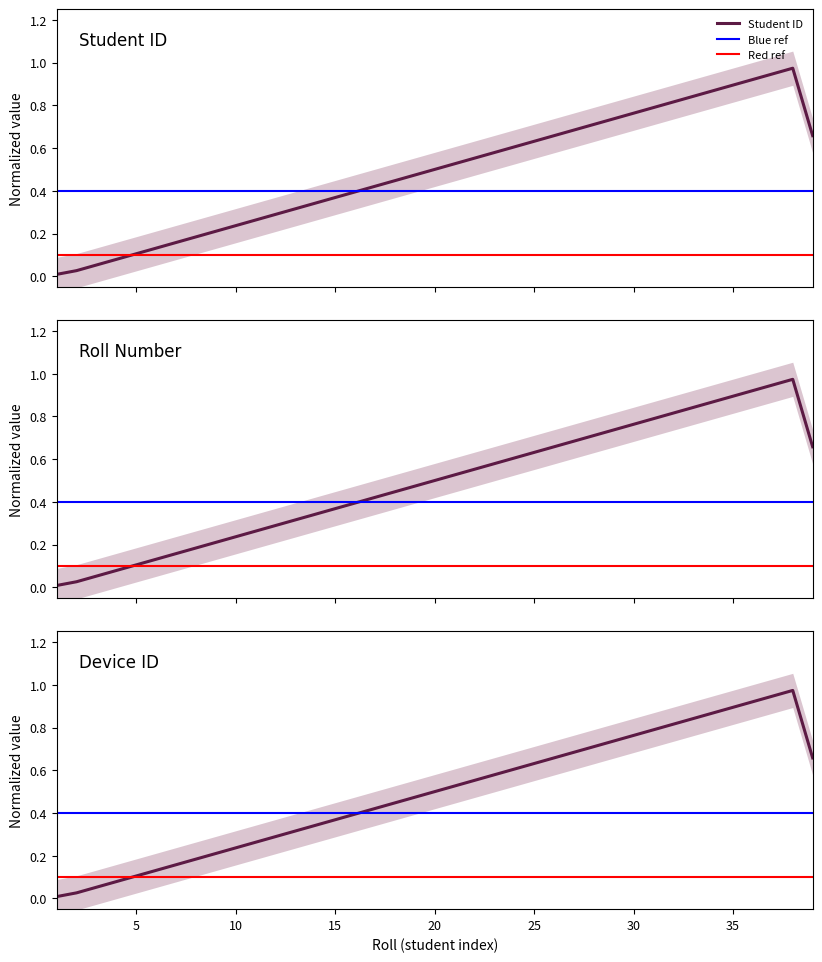

Rank the categories by device_id value from highest to lowest.

38, 37, 36, 35, 34, 33, 32, 31, 30, 29, 28, 27, 26, 39, 25, 24, 23, 22, 21, 20, 19, 18, 17, 16, 15, 14, 13, 12, 11, 10, 9, 8, 7, 6, 5, 4, 3, 2, 1